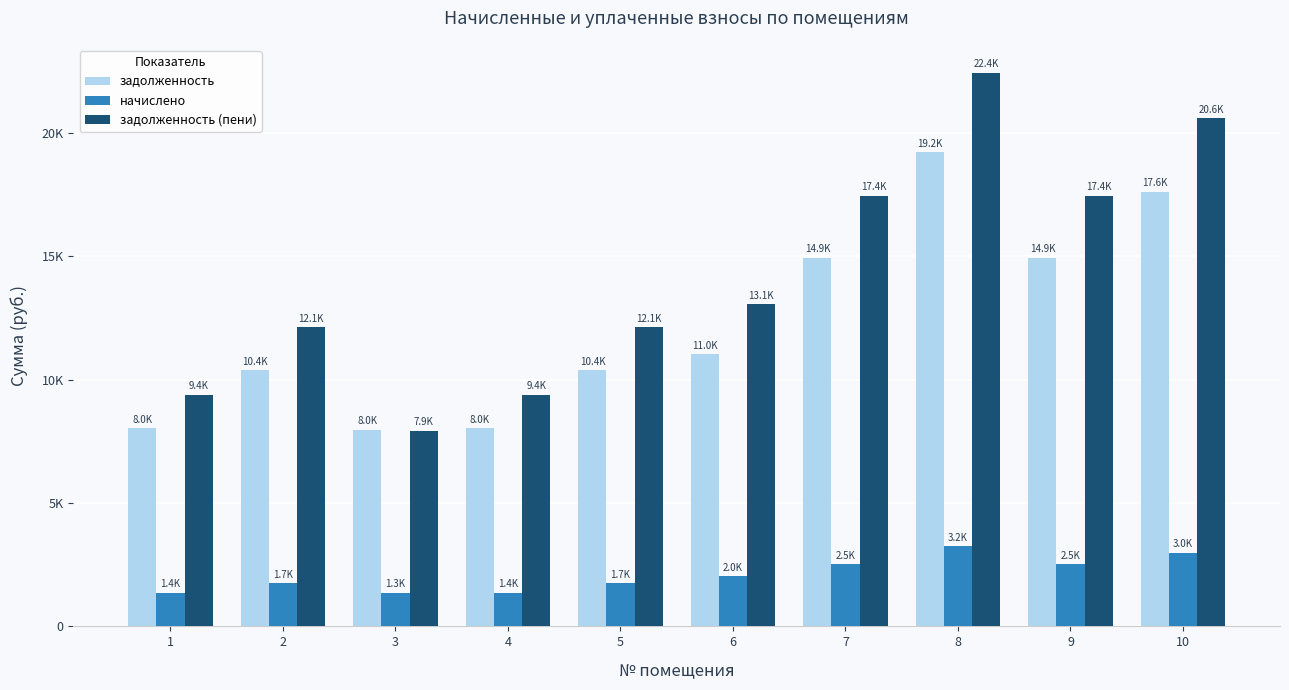

Does the chart contain stacked bars?

No